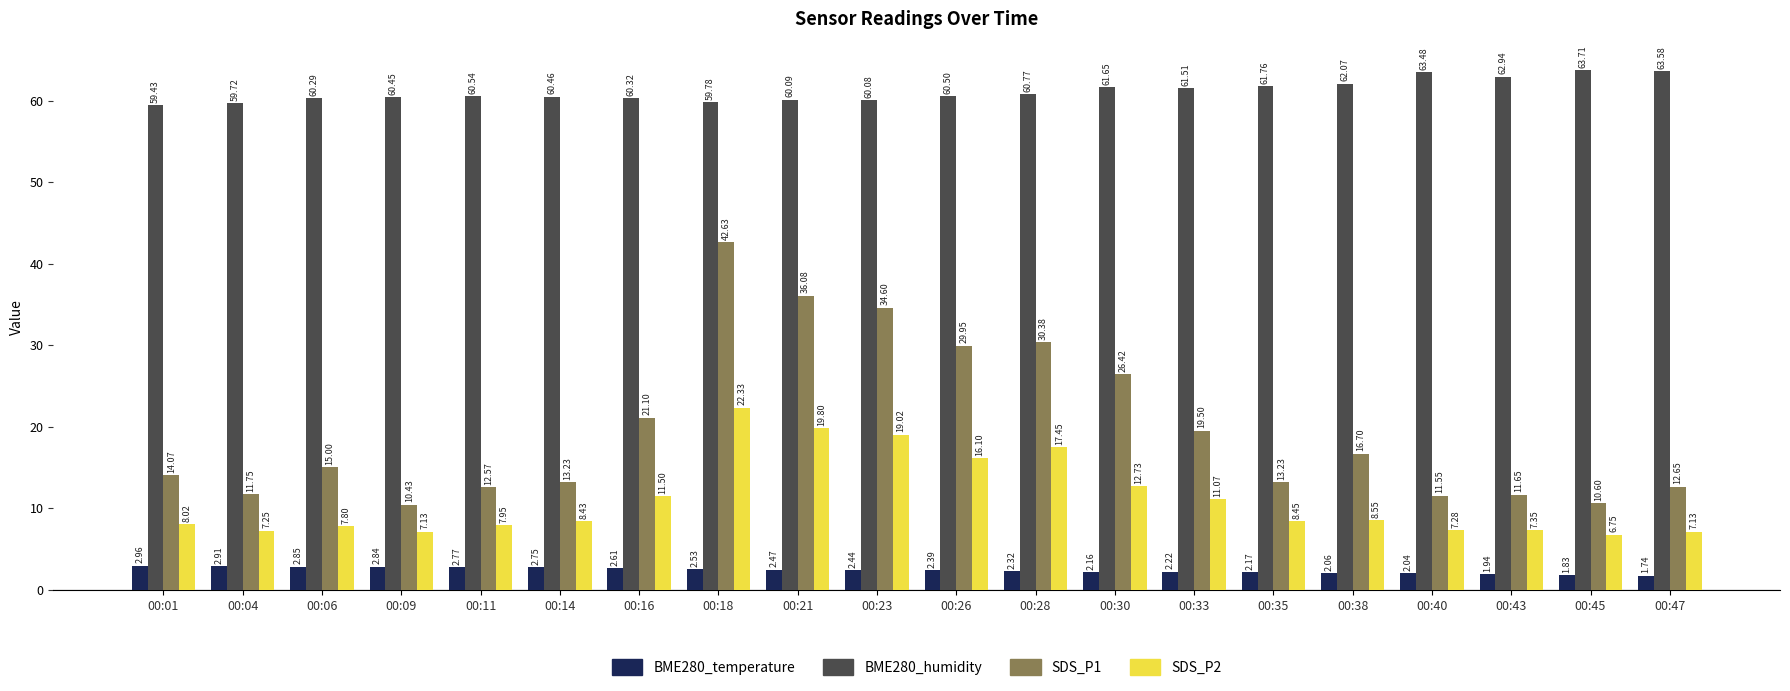

Which label corresponds to the smallest value in the chart?

00:47